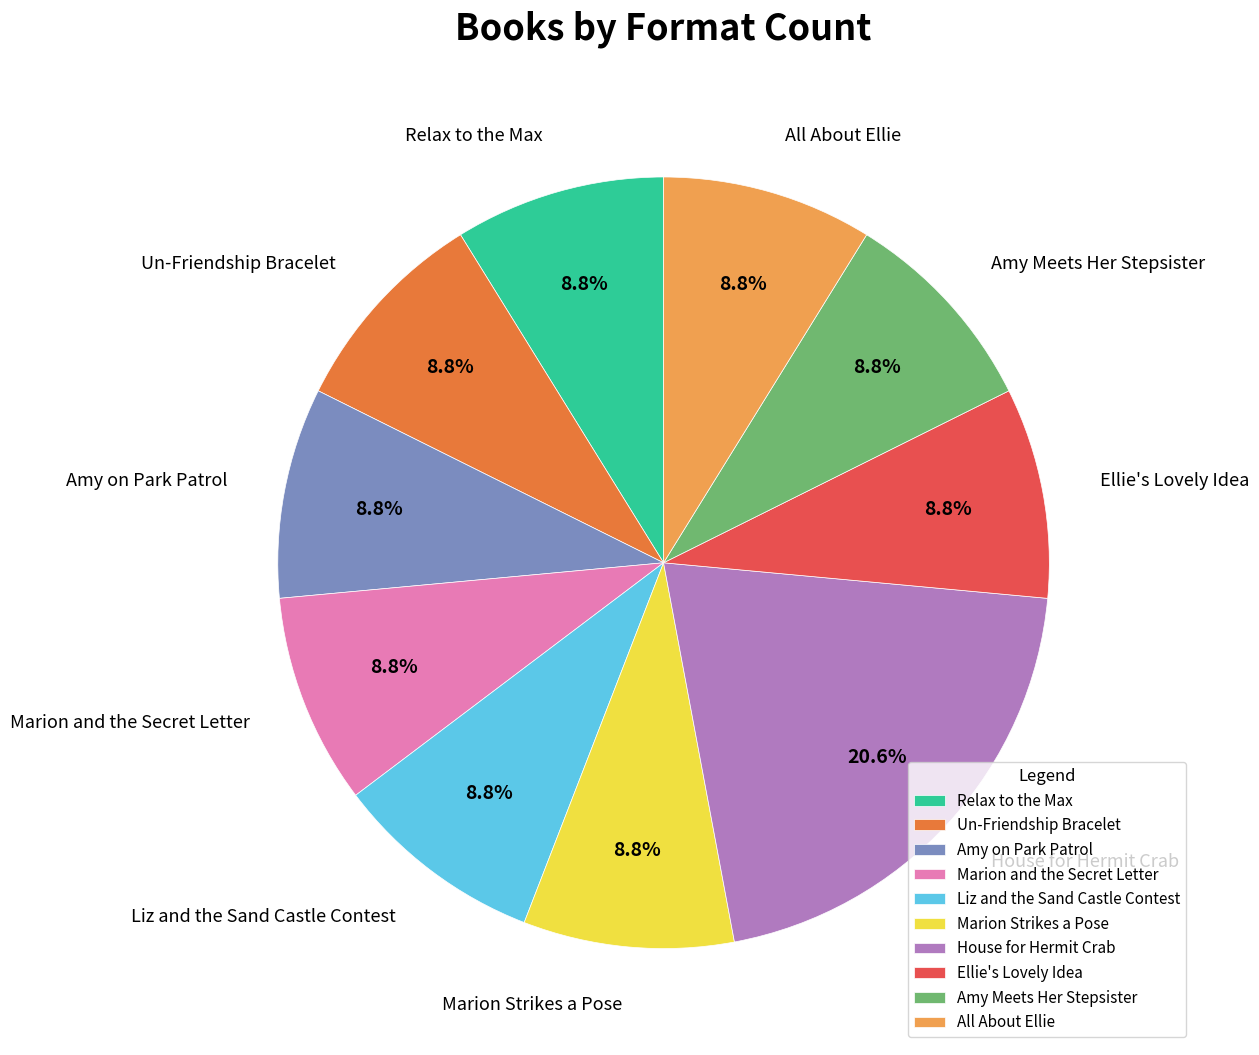

How many segments does this pie chart have?

10